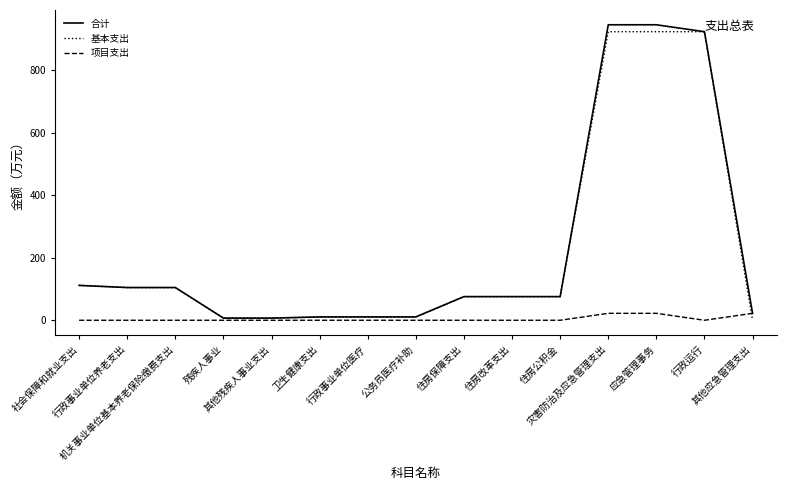

Which series has the largest range (max minus min)?

合计